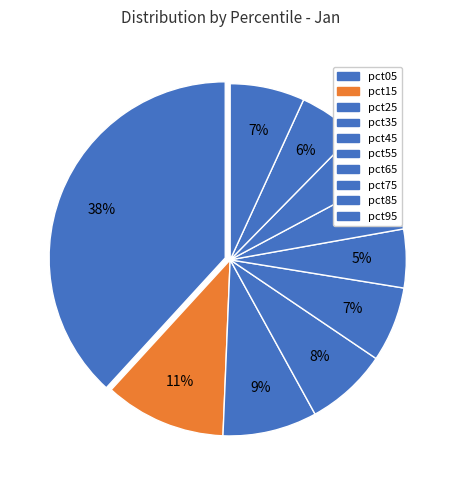

Combined, do pct05 and pct25 account for over 50%?

No